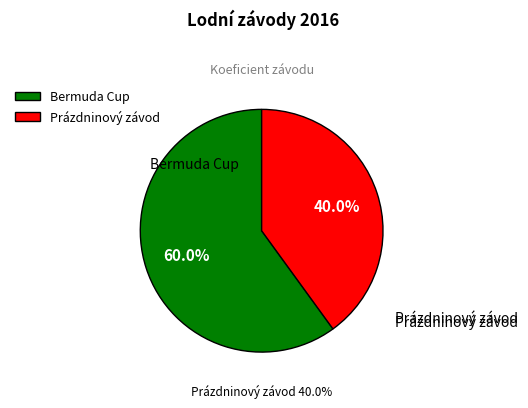

Is it true that 162412 is 60% of the pie?

True